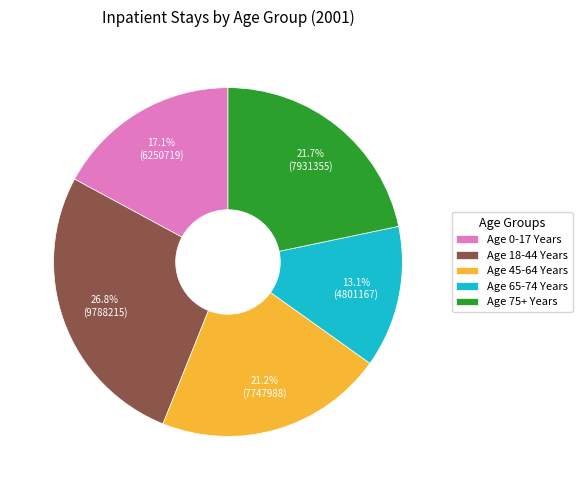

To the nearest percent, what is the difference between the largest and smallest slice percentages?

14%